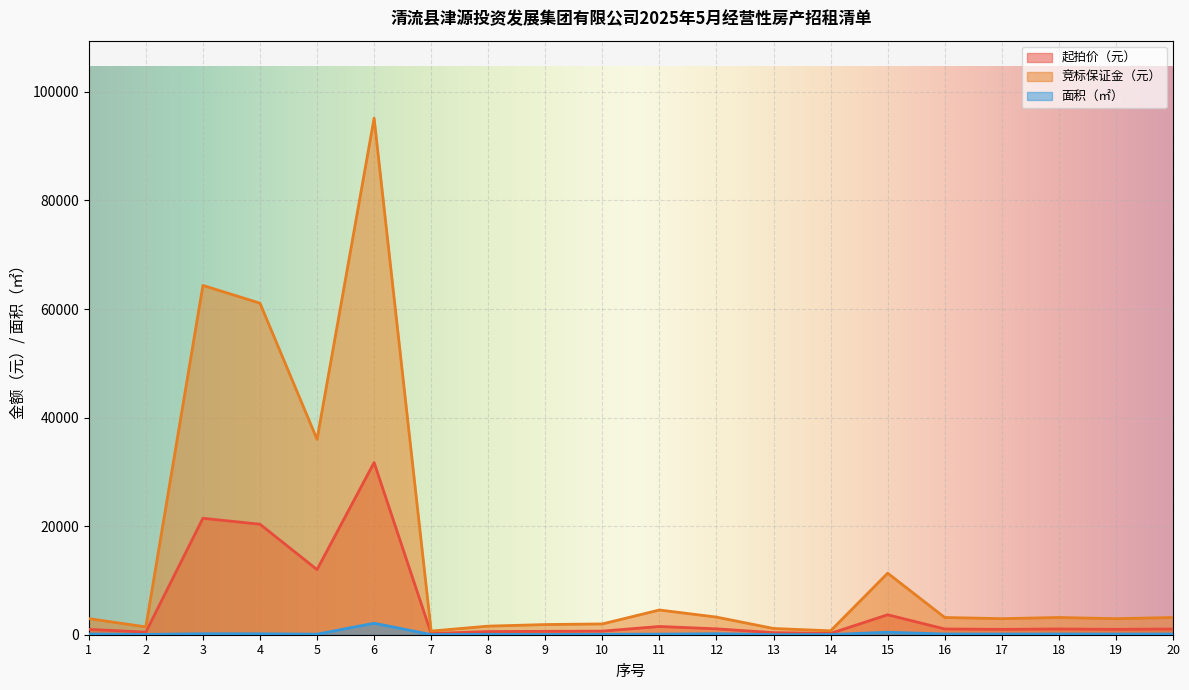

In 面积（㎡）, how many points are lower than both neighbors (excluding endpoints)?

7